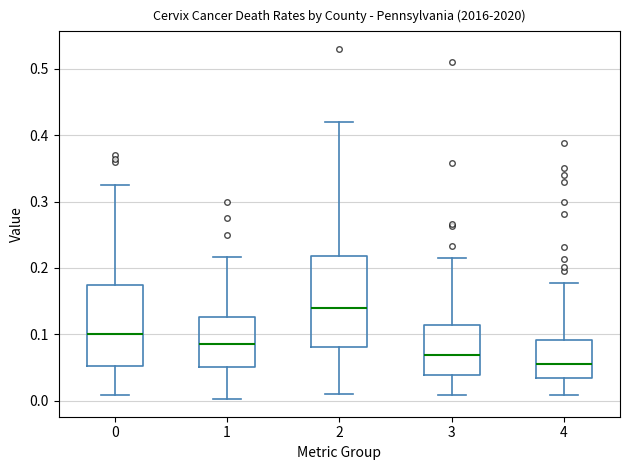

Which box is the tallest, from its lower edge to its upper edge?

2